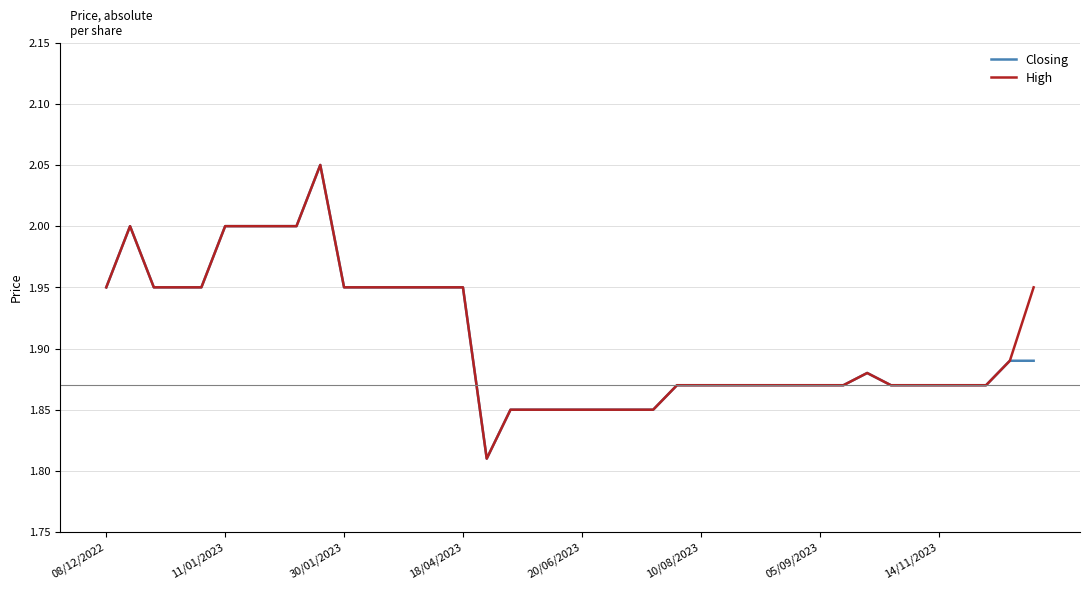

At which category is the sum across all series the highest?

9